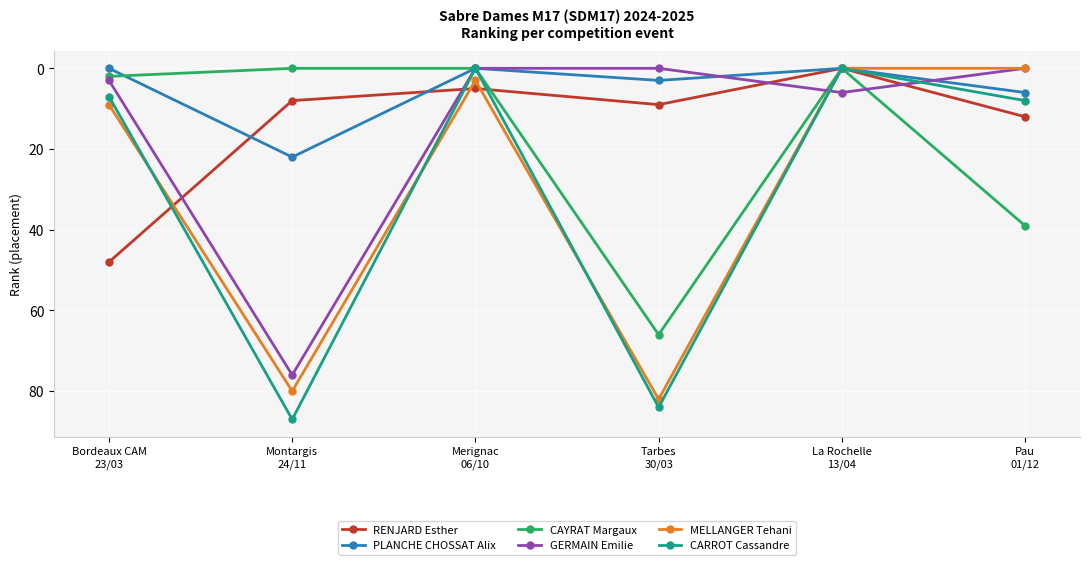

List the series in order of their peak value, lowest first.

PLANCHE CHOSSAT Alix, RENJARD Esther, CAYRAT Margaux, GERMAIN Emilie, MELLANGER Tehani, CARROT Cassandre